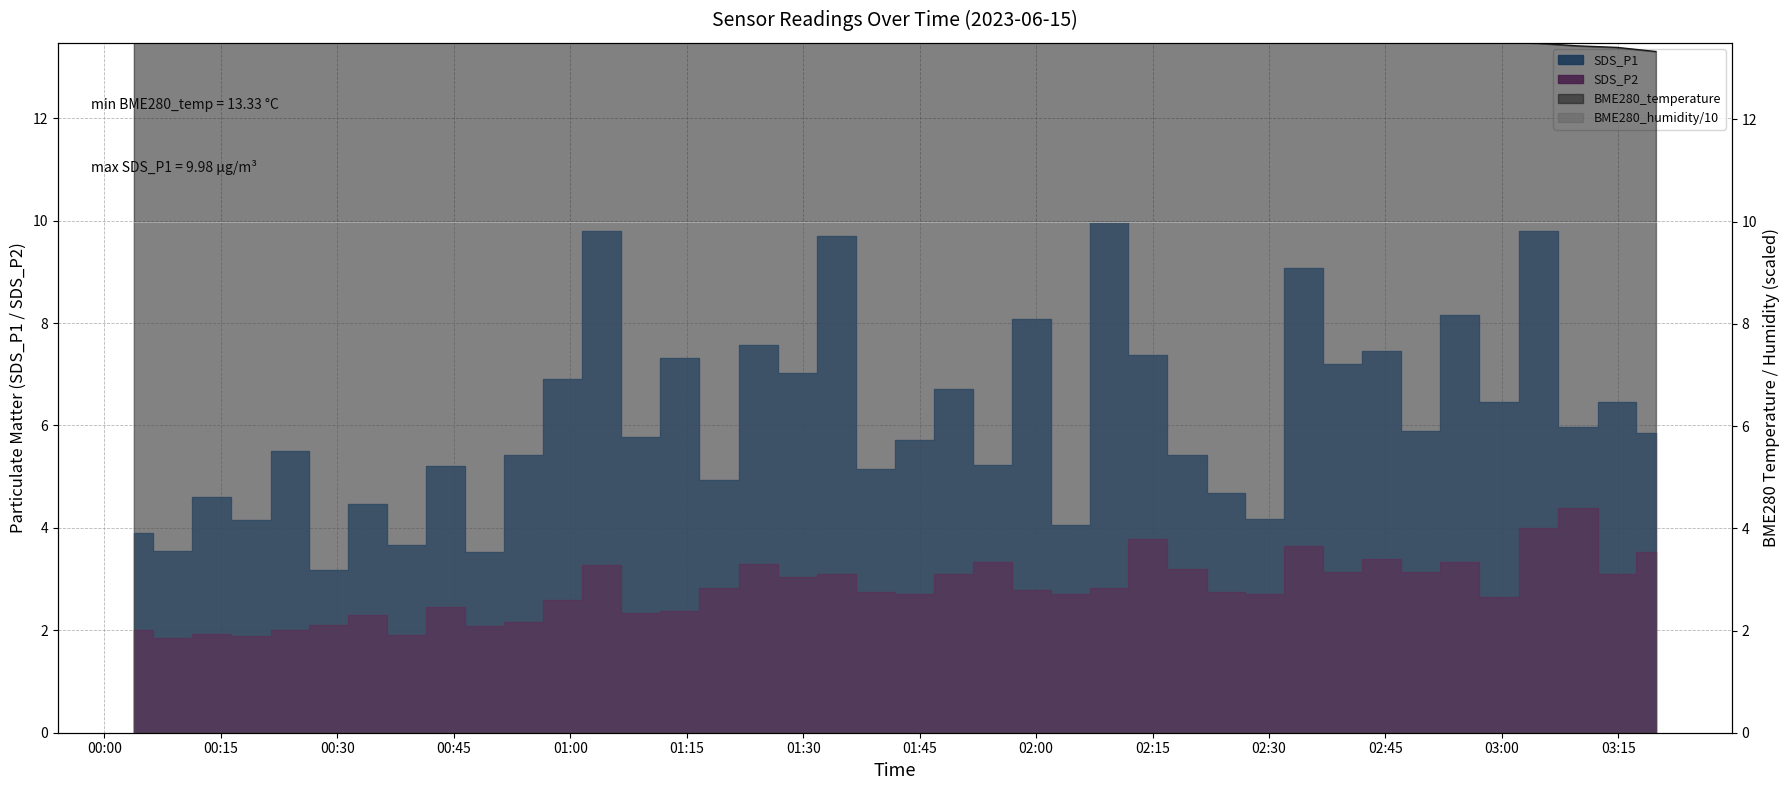

The value of BME280_temperature at 2023/06/15 02:39:30 is 23.0. True or false?

False